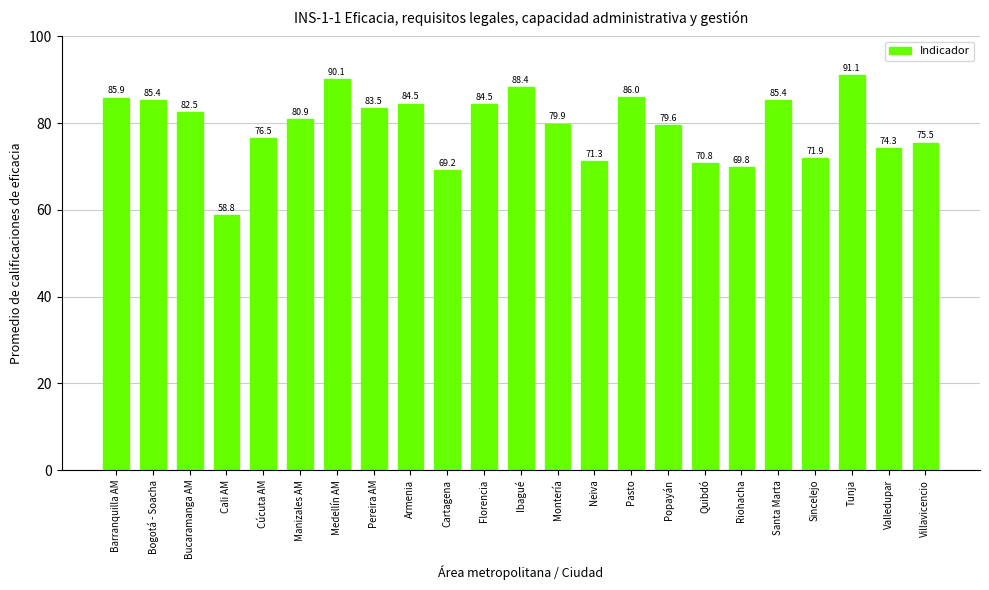

What is the label of the 1st bar from the left?

Barranquilla AM